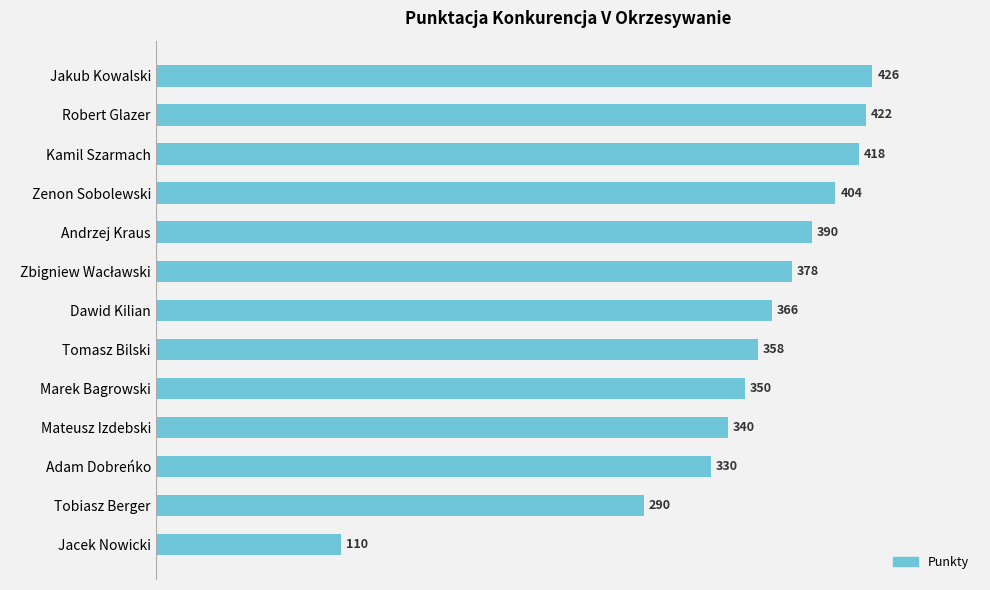

What is the value of the 12th bar from the top?

290